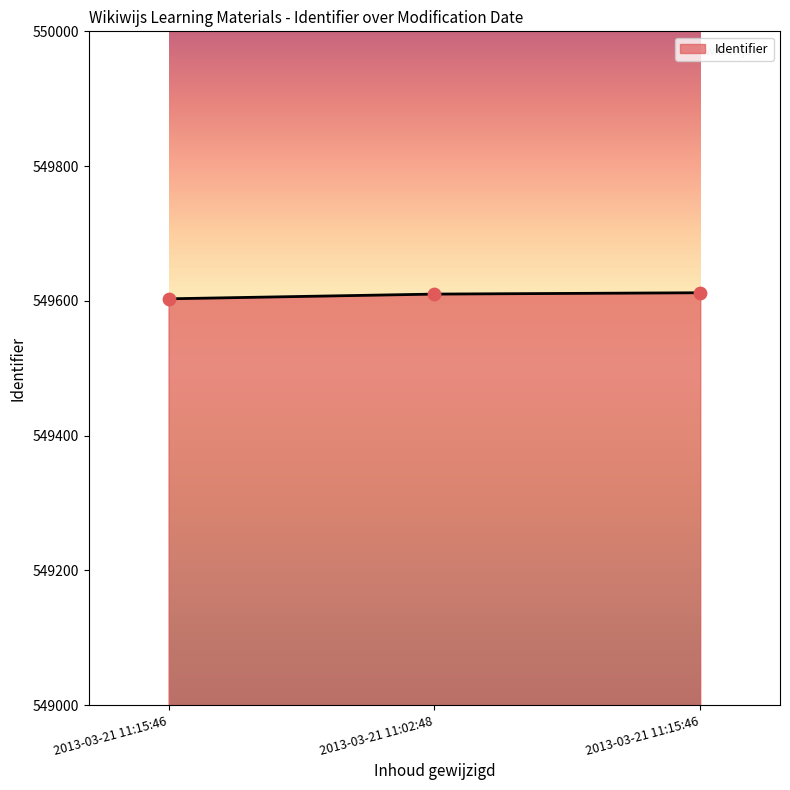

How many lines are shown in the chart?

1